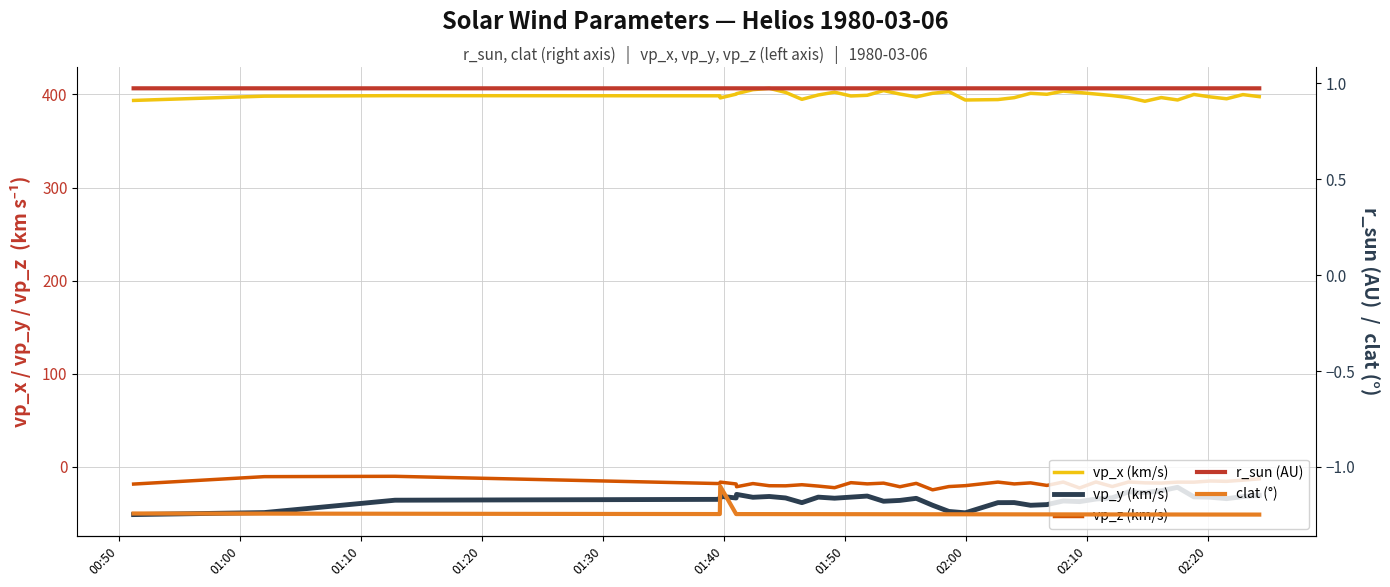

At which label does vp_x (km/s) first exceed 399?

01:40